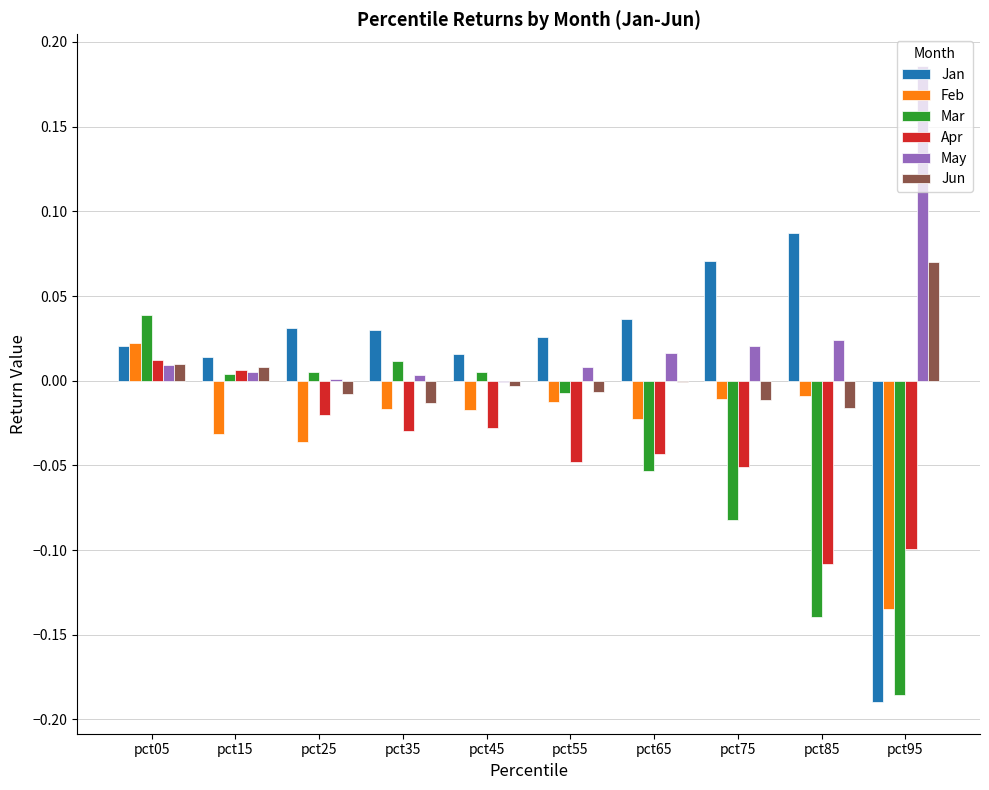

The May series shows 0.0 at pct35. True or false?

True